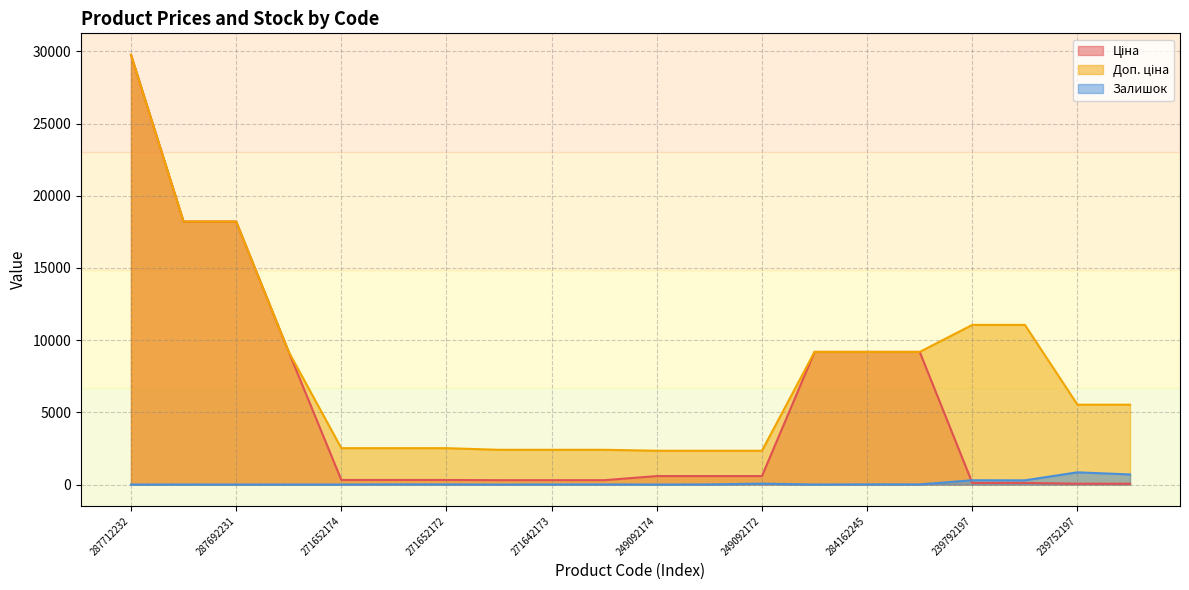

Reading left to right, extract all data points from this chart.

Ціна: 287712232=29761.5	287692233=18212.0	287692231=18212.0	284162248=9185.1	271652174=314.7	271652173=314.7	271652172=314.7	271642174=300.6	271642173=300.6	271642172=300.6	249092174=584.9	249092173=584.9	249092172=584.9	284162246=9185.1	284162245=9185.1	284162244=9185.1	239792197=110.5	239792196=110.5	239752197=55.3	239752196=55.3
Доп. ціна: 287712232=29761.5	287692233=18212.0	287692231=18212.0	284162248=9185.1	271652174=2517.5	271652173=2517.5	271652172=2517.5	271642174=2405.2	271642173=2405.2	271642172=2405.2	249092174=2339.7	249092173=2339.7	249092172=2339.7	284162246=9185.1	284162245=9185.1	284162244=9185.1	239792197=11055.0	239792196=11055.0	239752197=5528.0	239752196=5528.0
Залишок: 287712232=0.0	287692233=1.0	287692231=0.0	284162248=0.0	271652174=0.0	271652173=12.0	271652172=9.0	271642174=0.0	271642173=9.0	271642172=9.0	249092174=0.0	249092173=8.0	249092172=62.0	284162246=0.0	284162245=11.0	284162244=9.0	239792197=295.0	239792196=290.0	239752197=845.0	239752196=698.0